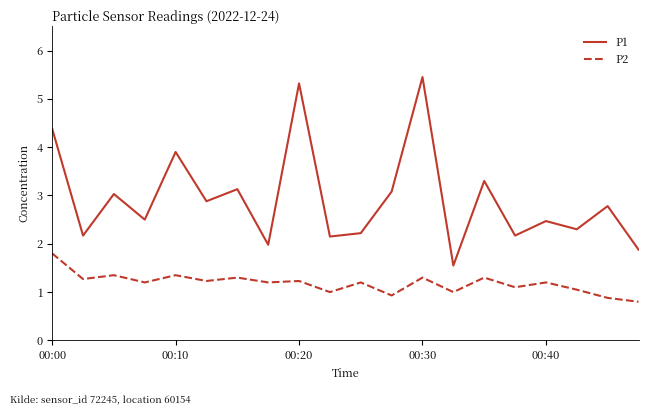

Which series has the largest range (max minus min)?

P1